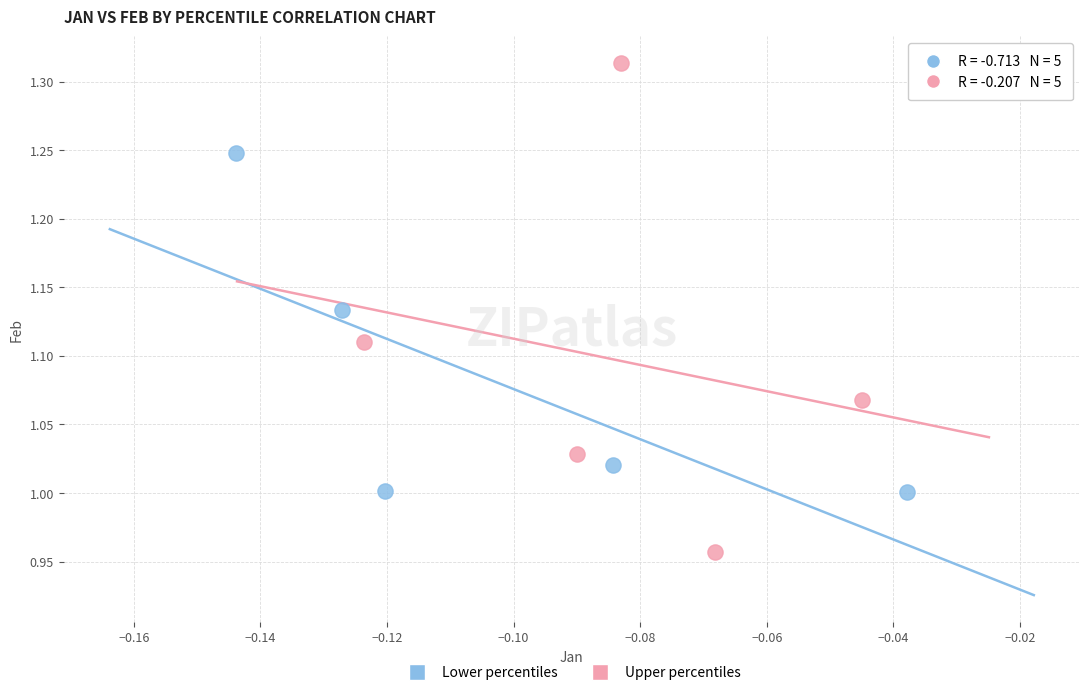

Which series contains the highest Y value?

Upper percentiles